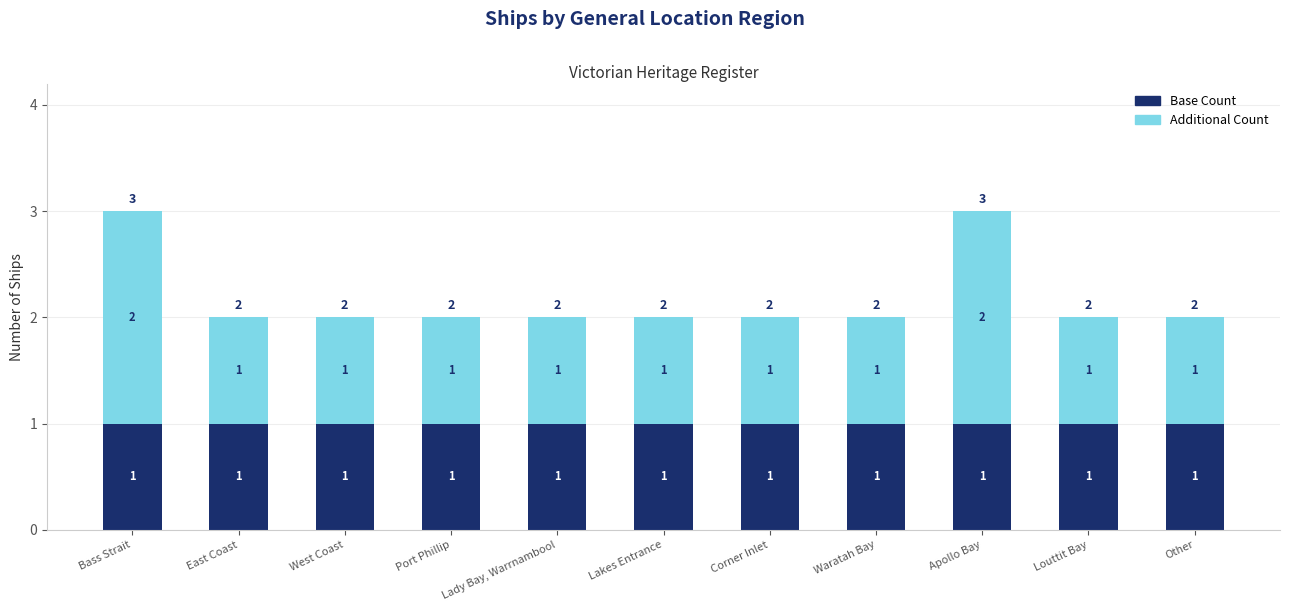

What is the total value across all series at Apollo Bay?

3